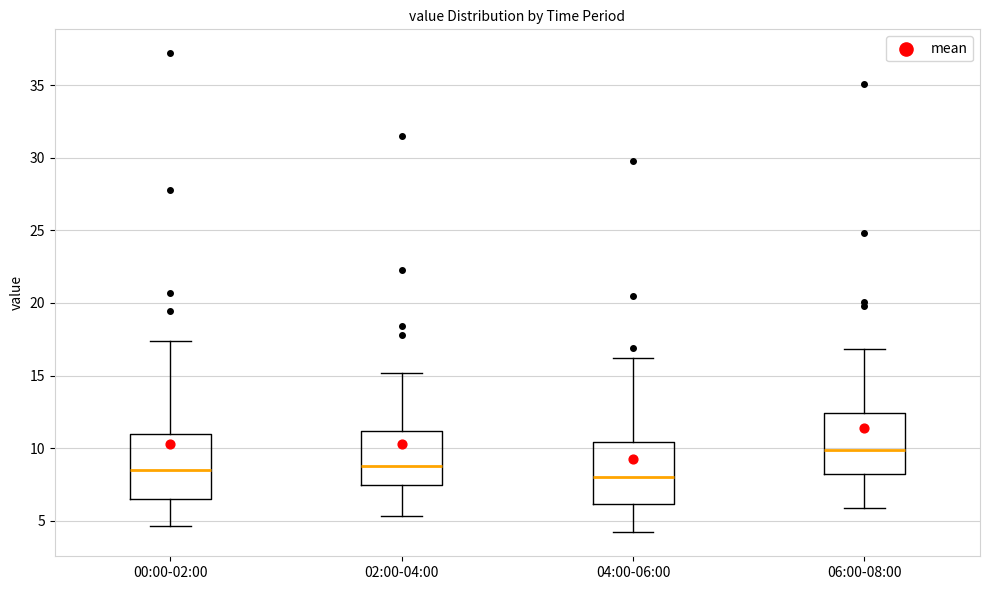

Reading left to right, read every box against the y-axis: the position of its median line, the range the box covers, and the ends of its whiskers. The values are not printed on the chart, so give them approximately, as read against the axis.

00:00-02:00: median 8.5, box 6.5 to 11.0, whiskers 4.5 to 17.5
02:00-04:00: median 9.0, box 7.5 to 11.0, whiskers 5.5 to 15.0
04:00-06:00: median 8.0, box 6.0 to 10.5, whiskers 4.0 to 16.0
06:00-08:00: median 10.0, box 8.5 to 12.5, whiskers 6.0 to 17.0